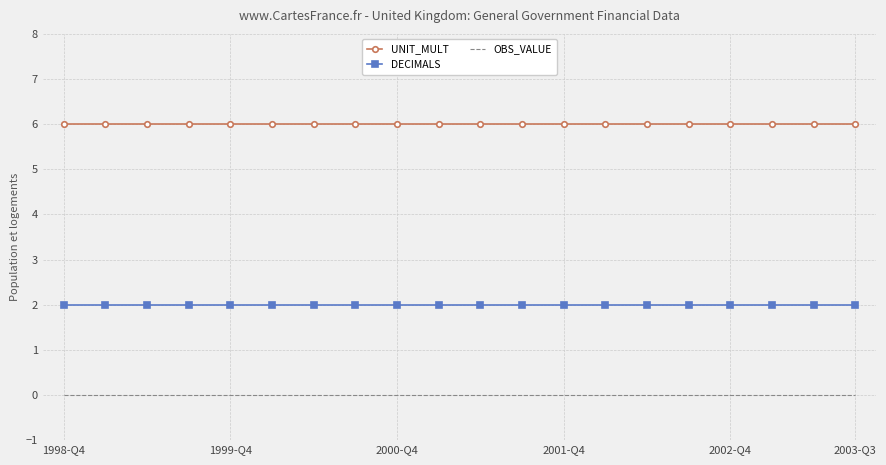

Which series has the largest total across all categories?

UNIT_MULT